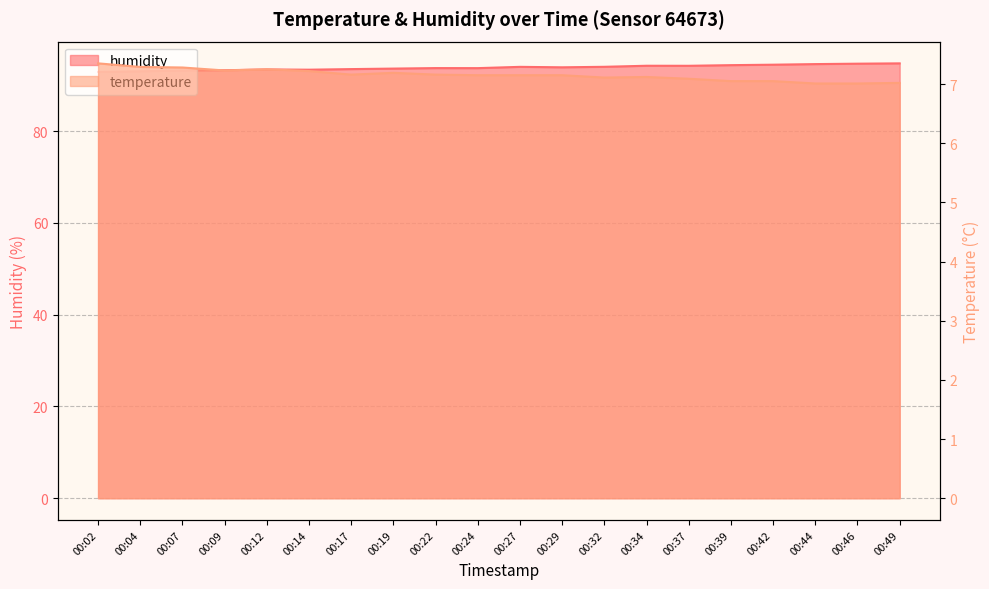

Is it true that humidity equals 50.8 at 00:12?

False